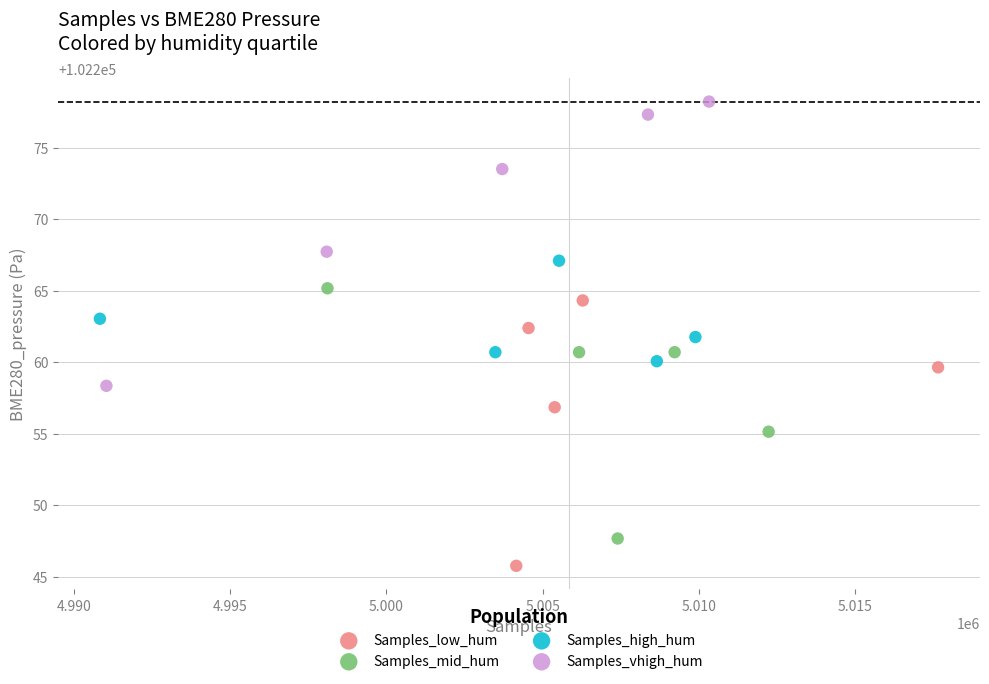

Which series reaches the minimum Y coordinate?

Samples_low_hum